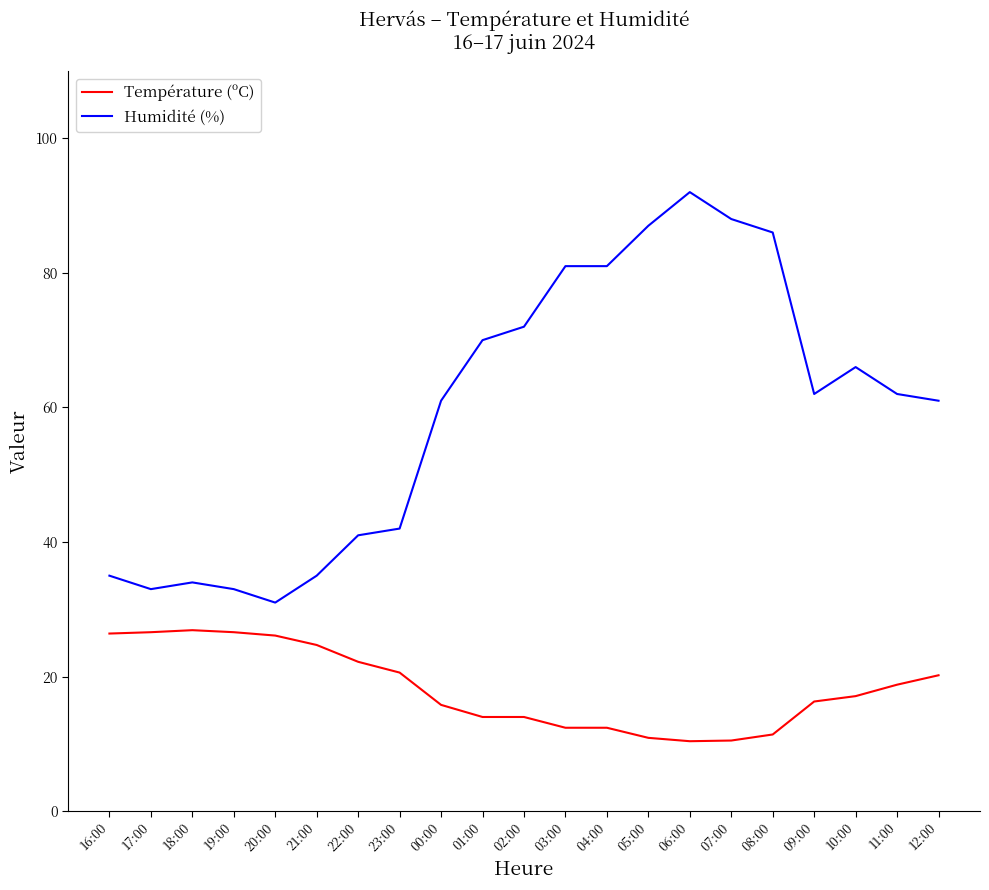

Is the value of Humidité (%) at 18:00 greater than the value of Température (ºC) at 06:00?

Yes